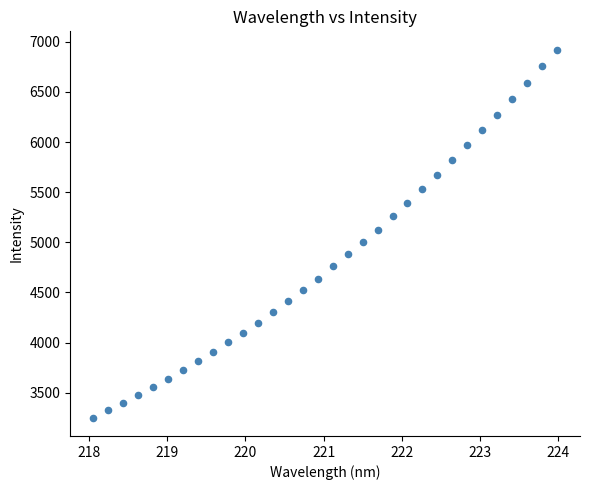

What is the range of X values (max minus min)?

5.9